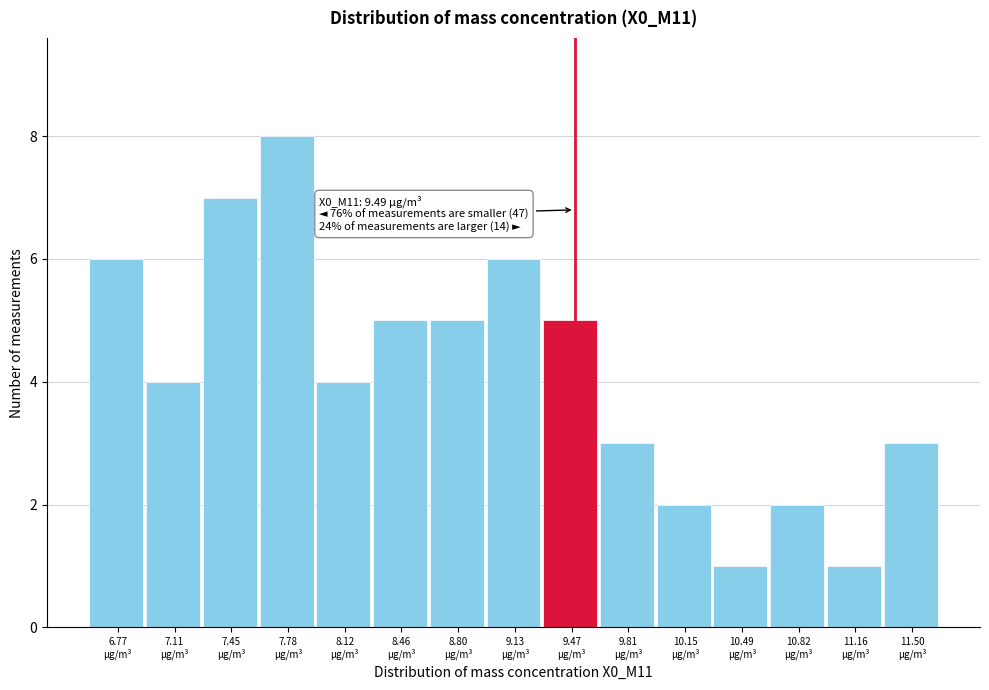

Which range on the x-axis has the tallest bar?

7.60 to 7.95